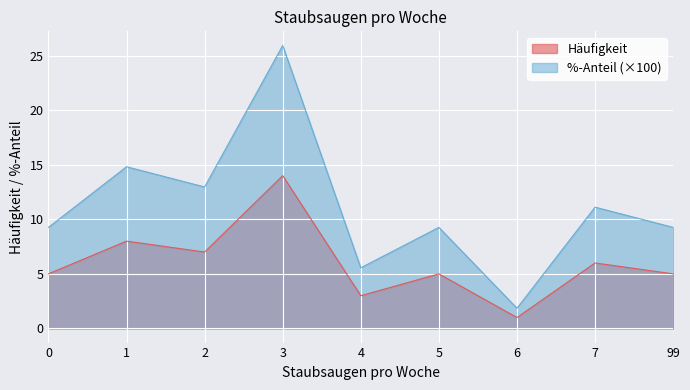

Does the chart display data point markers on the line(s)?

No